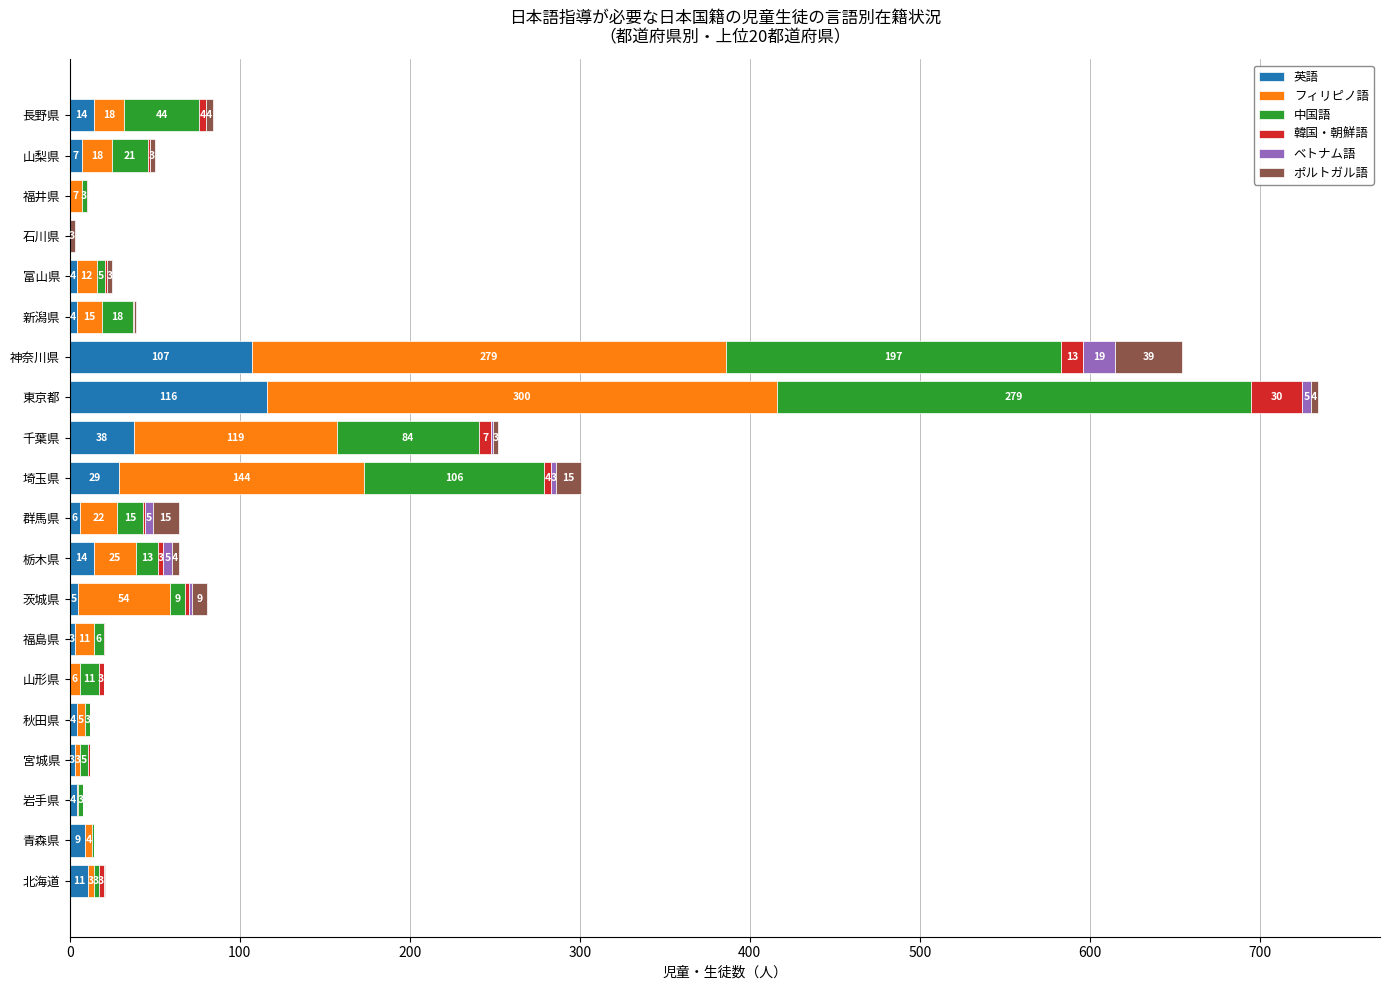

The value of 英語 at 東京都 is 116. True or false?

True